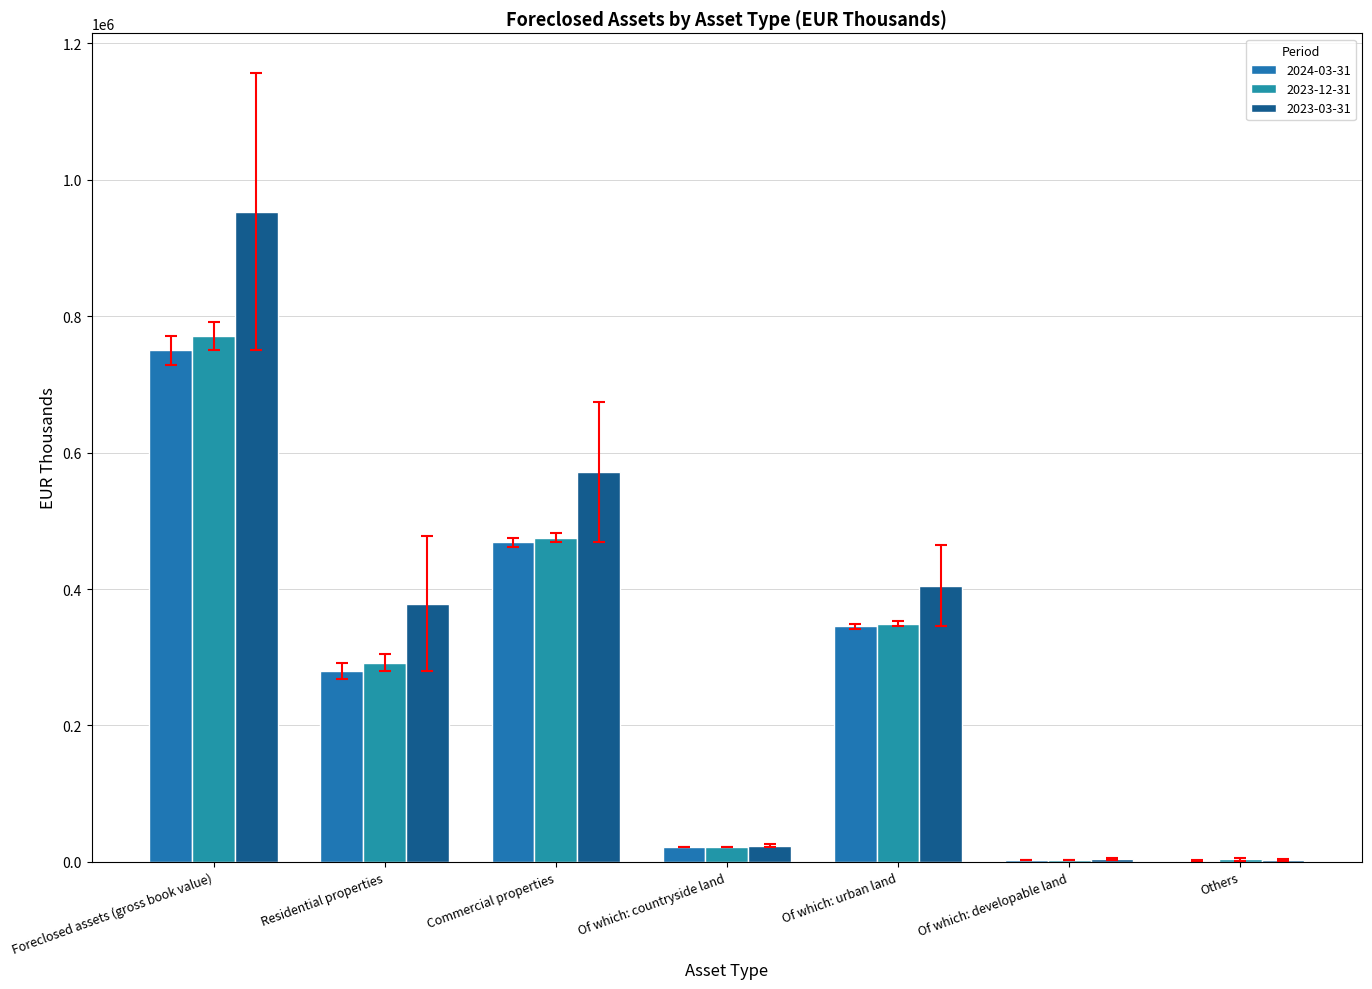

At how many categories does at least one series exceed 643677?

1